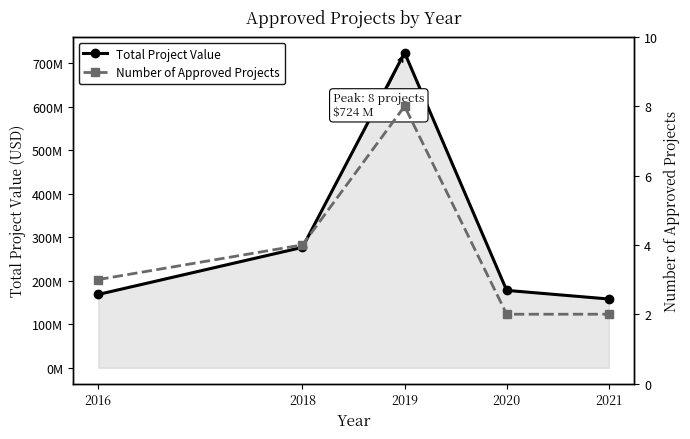

At 2020, list the series in order from smallest to largest.

Number of Approved Projects, Total Project Value